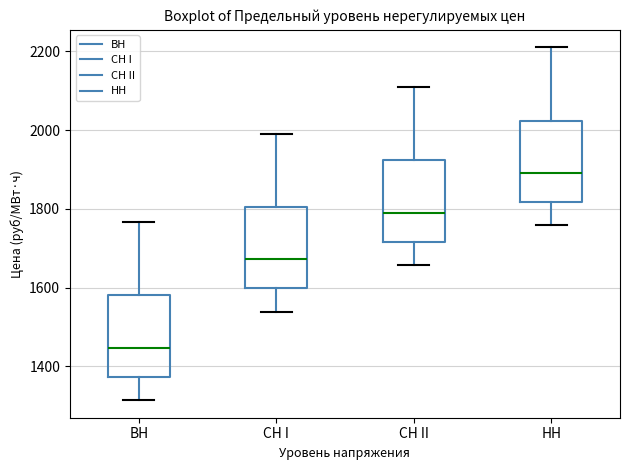

Where does the upper whisker of the box for ВН end on the y-axis? The values are not printed on the chart, so give them approximately, as read against the axis.

1760